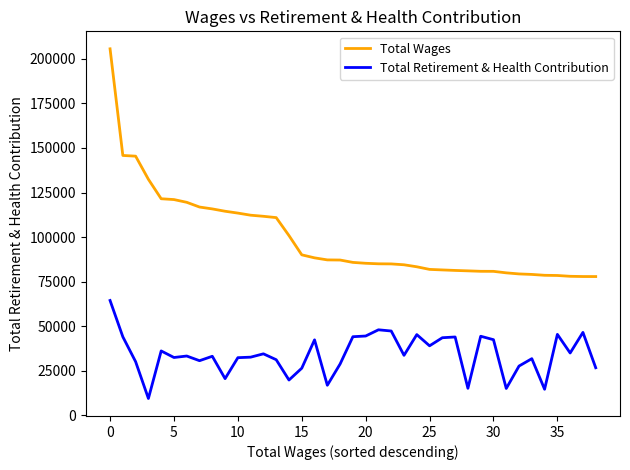

True or false: Total Wages and Total Retirement & Health Contribution cross at least once.

False